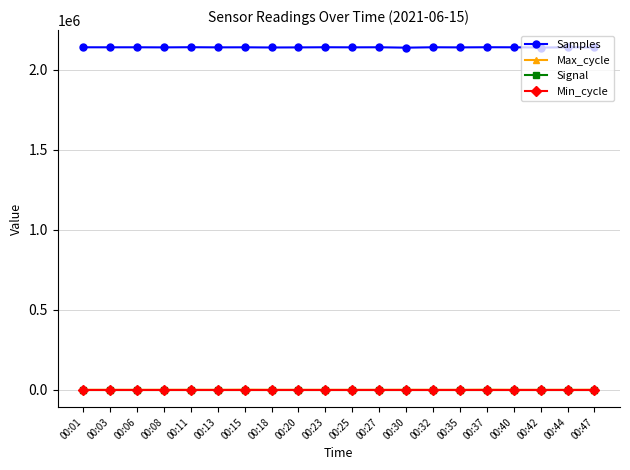

How many data points does each series have?

20